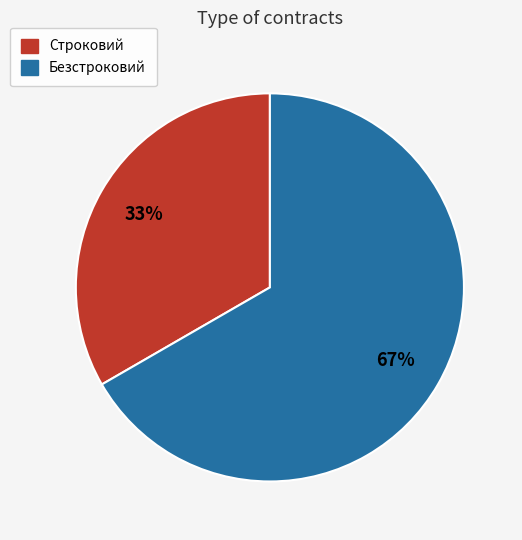

Is Строковий the majority of the pie?

No